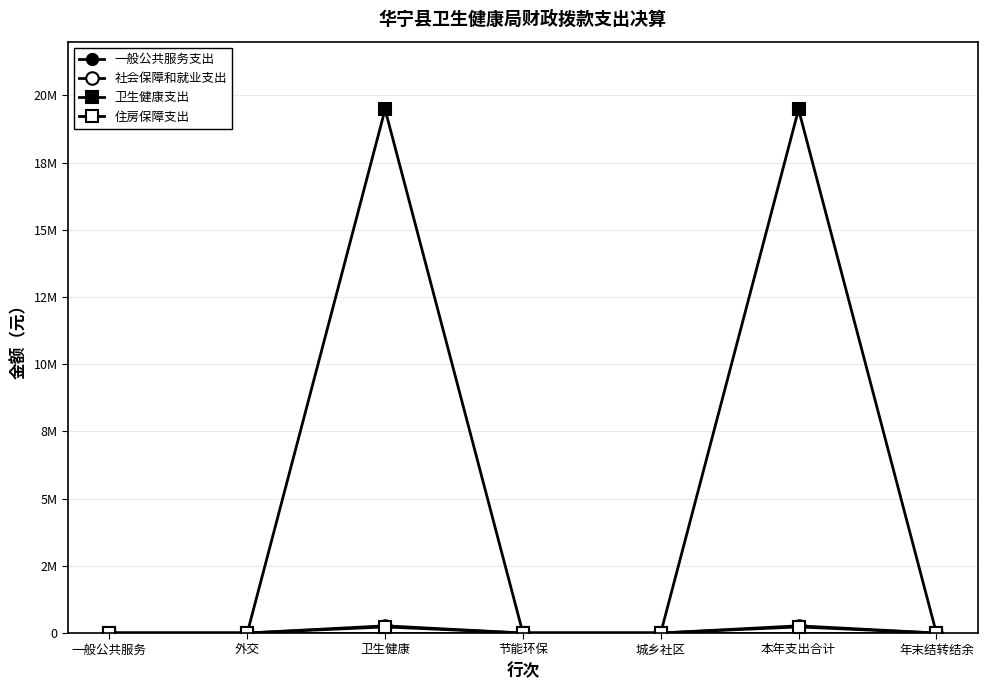

Rank the categories by 卫生健康支出 value from highest to lowest.

卫生健康, 本年支出合计, 一般公共服务, 外交, 节能环保, 城乡社区, 年末结转结余